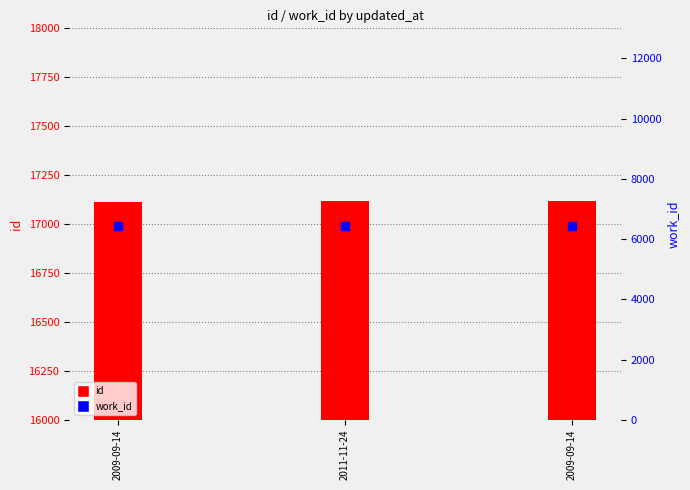

What are all the series names shown in the legend?

id, work_id